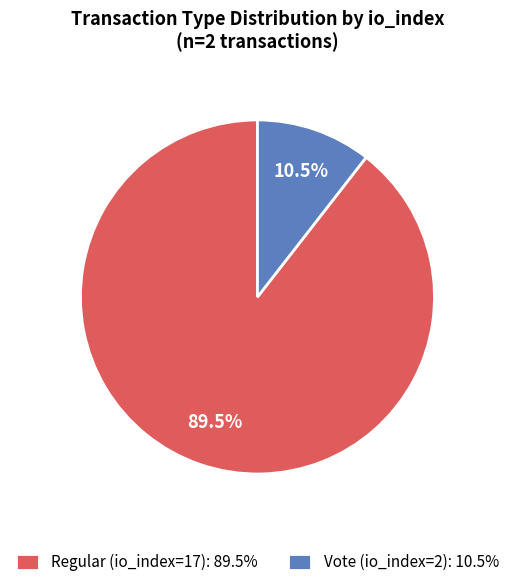

To the nearest percent, what is the difference between the largest and smallest slice percentages?

79%